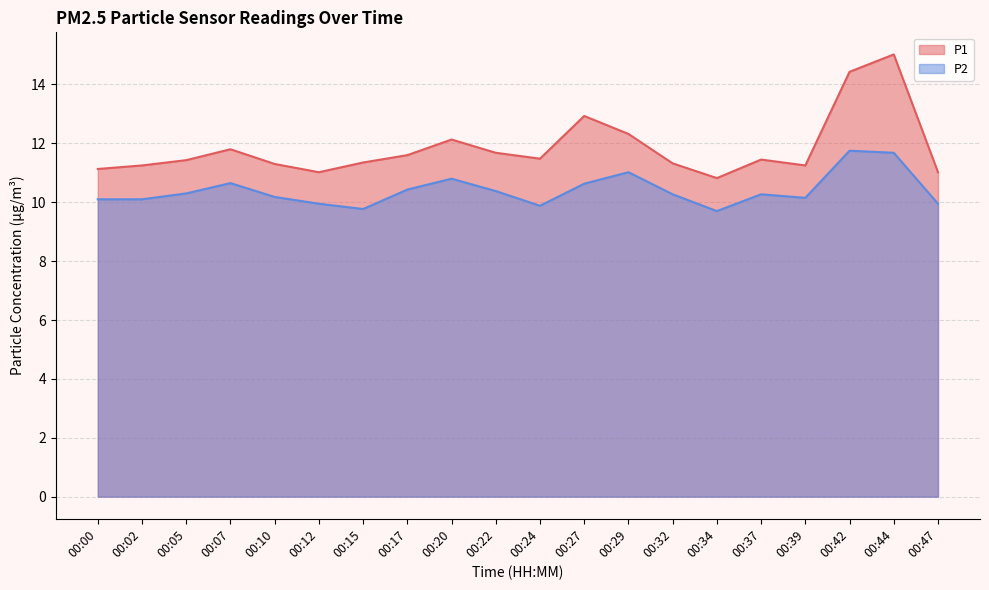

How many lines are shown in the chart?

2